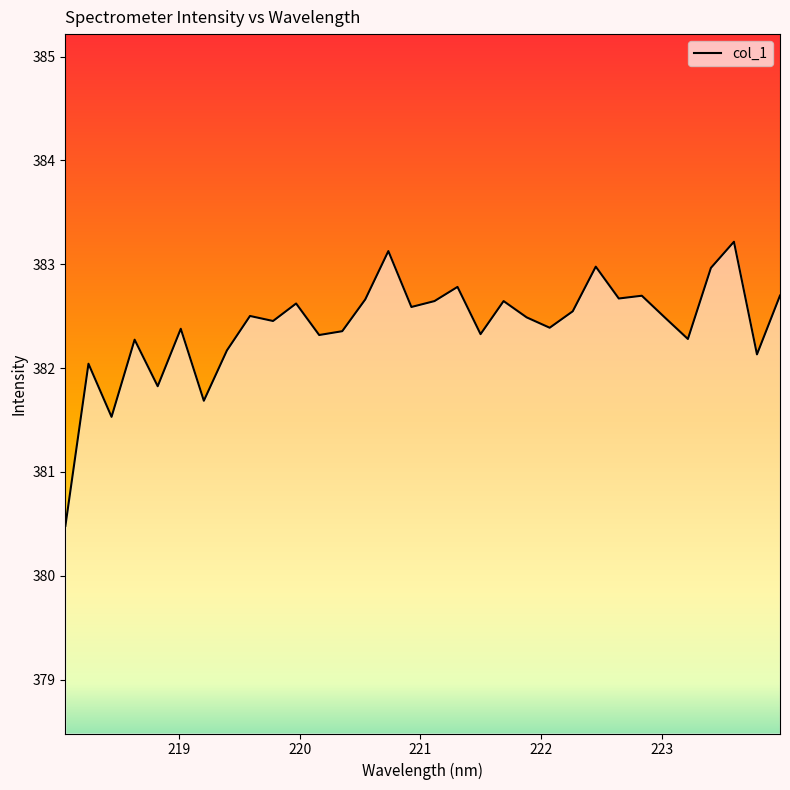

What is the minimum value shown in the chart?

380.5